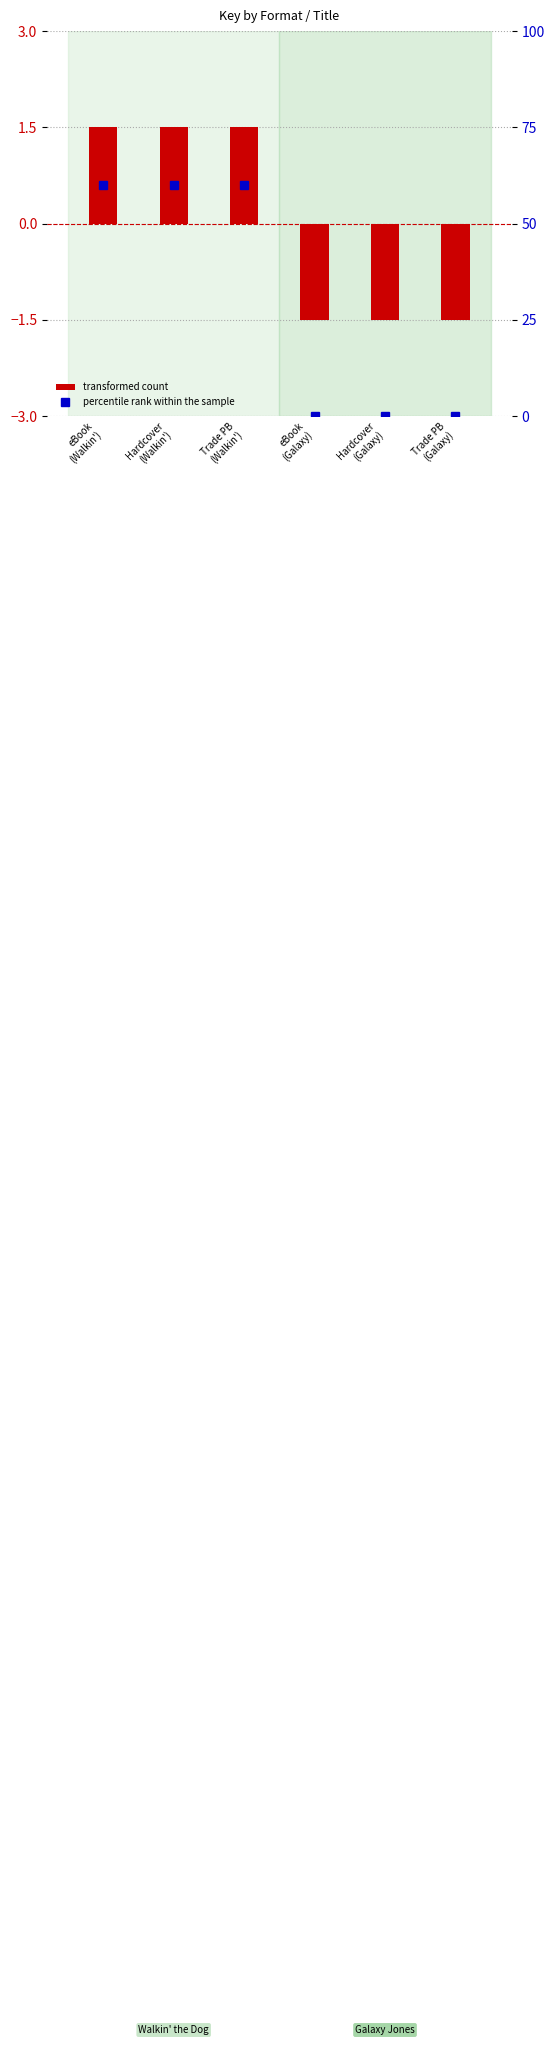

How many groups of bars are there?

6